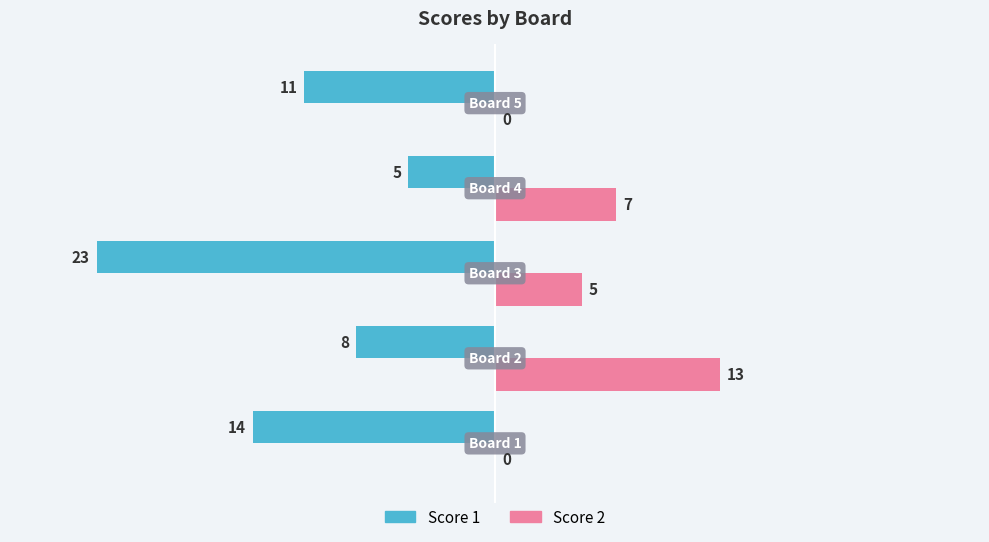

What is the sum of all Score 1 values?

-61